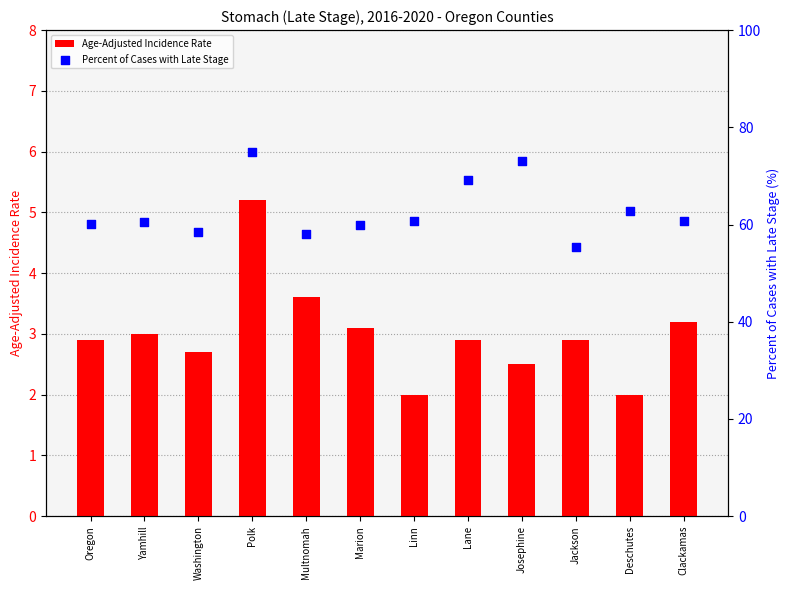

Which series contains the lowest Y value?

Age-Adjusted Incidence Rate